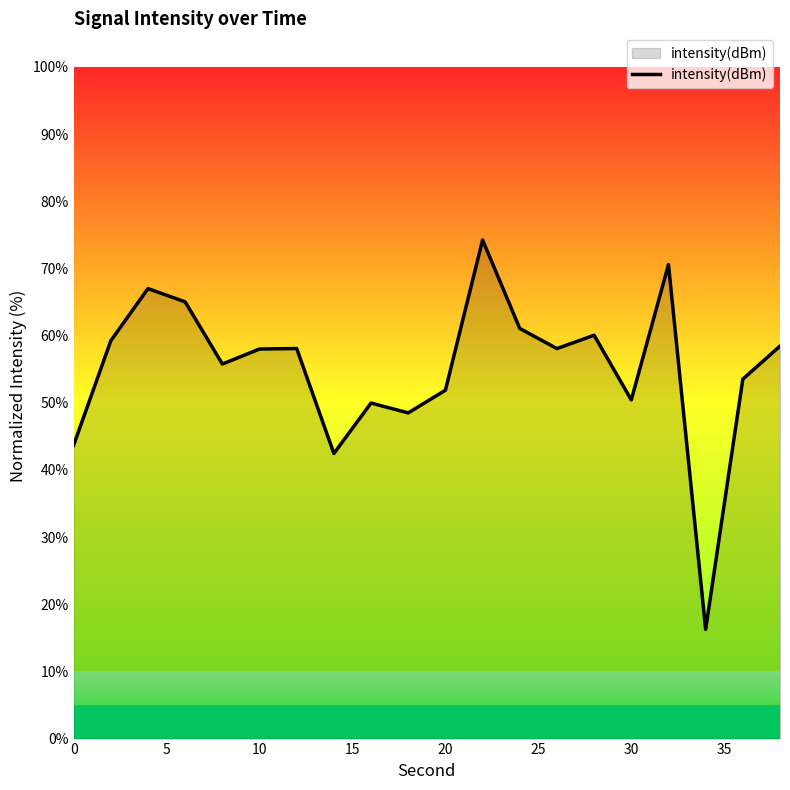

What is the difference between the maximum and minimum values?

58.0